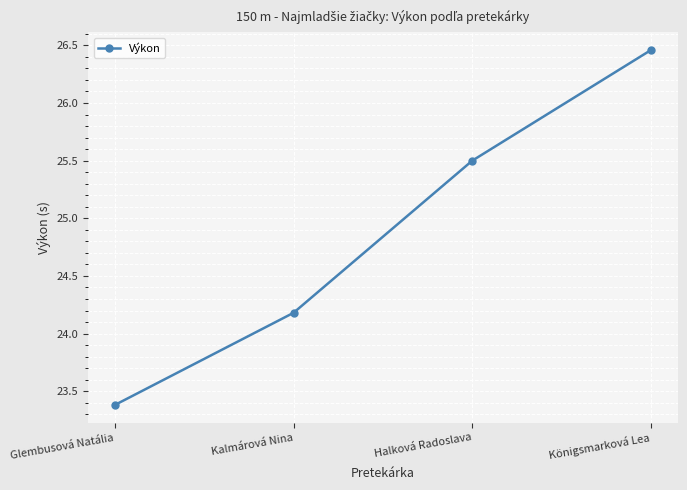

What is the label of the 3rd point from the left?

Halková Radoslava